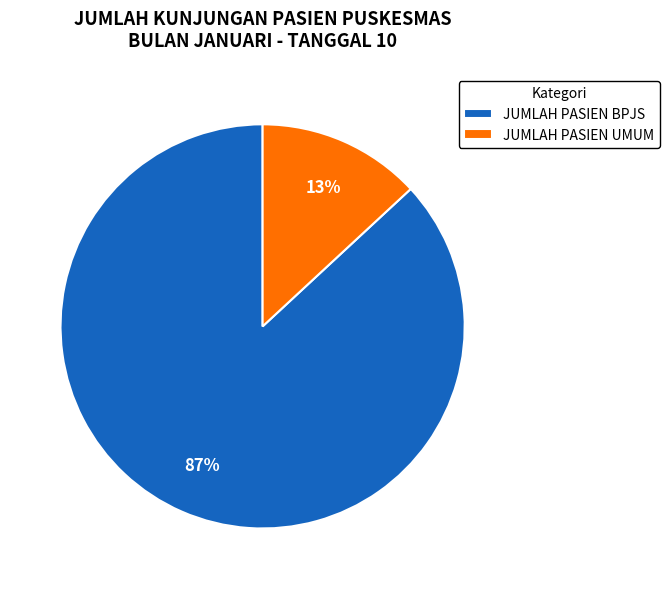

Which category accounts for the majority?

JUMLAH PASIEN BPJS